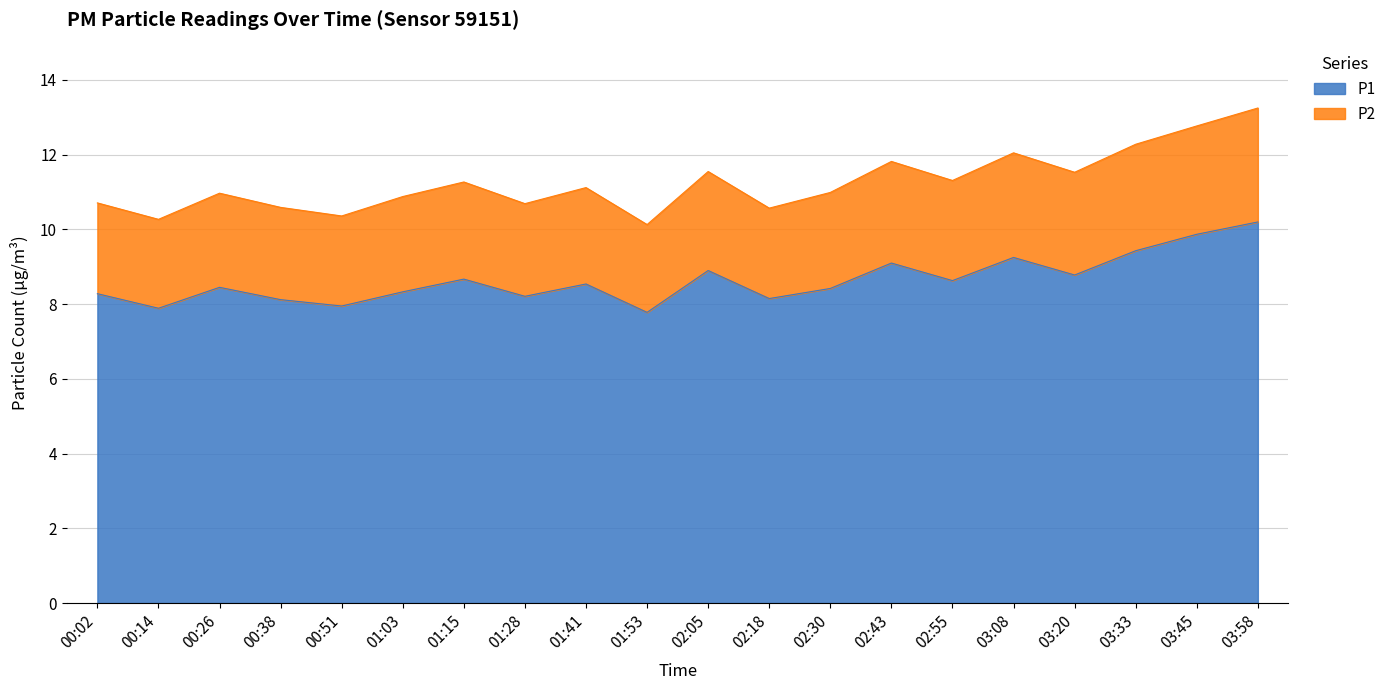

Reading left to right, list all the values displayed in this chart.

P1: 00:02=8.3	00:14=7.9	00:26=8.4	00:38=8.1	00:51=8.0	01:03=8.3	01:15=8.7	01:28=8.2	01:41=8.5	01:53=7.8	02:05=8.9	02:18=8.2	02:30=8.4	02:43=9.1	02:55=8.6	03:08=9.2	03:20=8.8	03:33=9.4	03:45=9.9	03:58=10.2
P2: 00:02=10.7	00:14=10.3	00:26=11.0	00:38=10.6	00:51=10.4	01:03=10.9	01:15=11.3	01:28=10.7	01:41=11.1	01:53=10.1	02:05=11.6	02:18=10.6	02:30=11.0	02:43=11.8	02:55=11.3	03:08=12.1	03:20=11.5	03:33=12.3	03:45=12.8	03:58=13.2